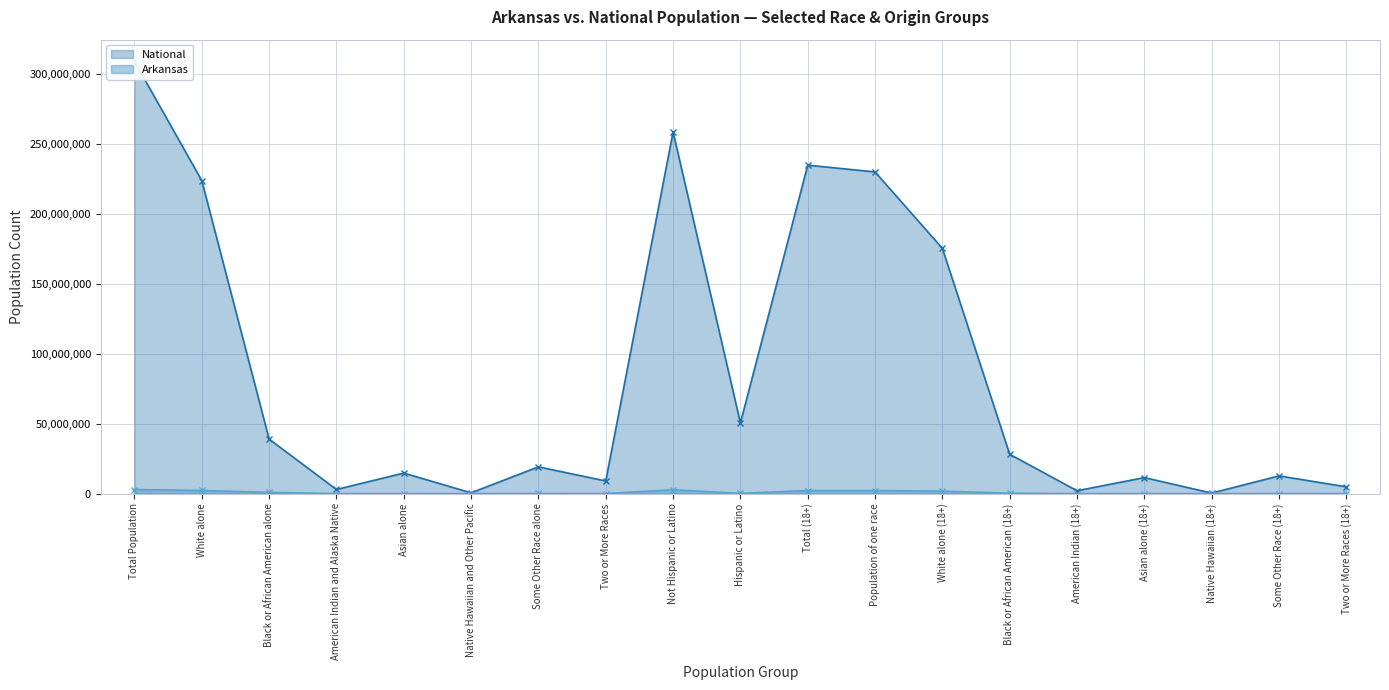

True or false: National and Arkansas cross at least once.

False